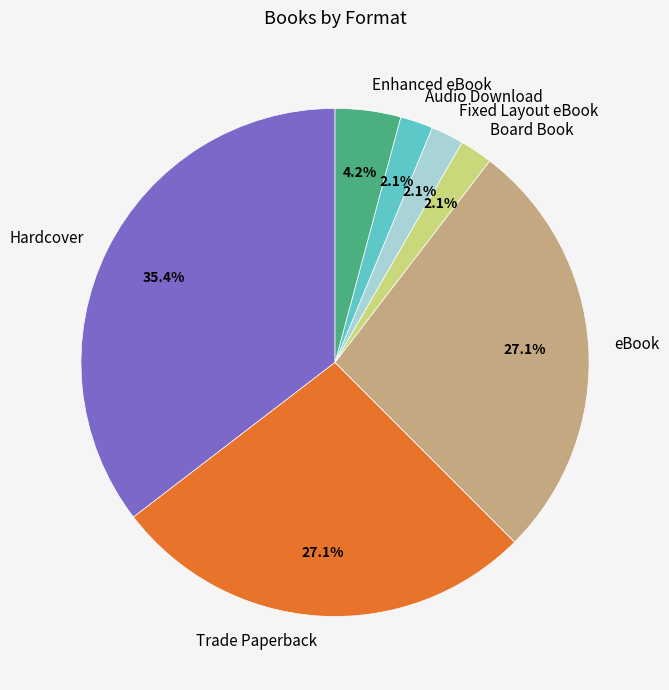

Do Audio Download and Hardcover together represent more than half of the pie?

No